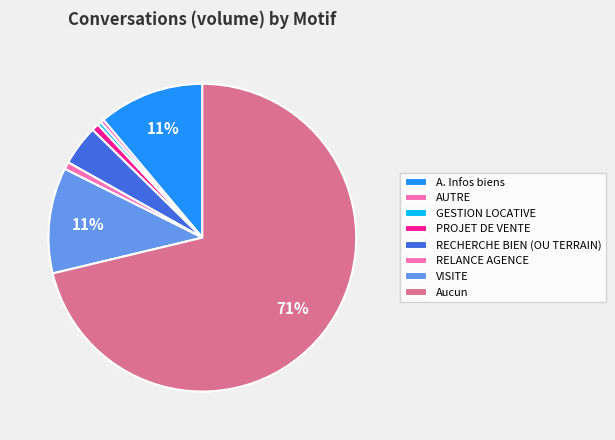

Does Aucun account for over 50% of the chart?

Yes